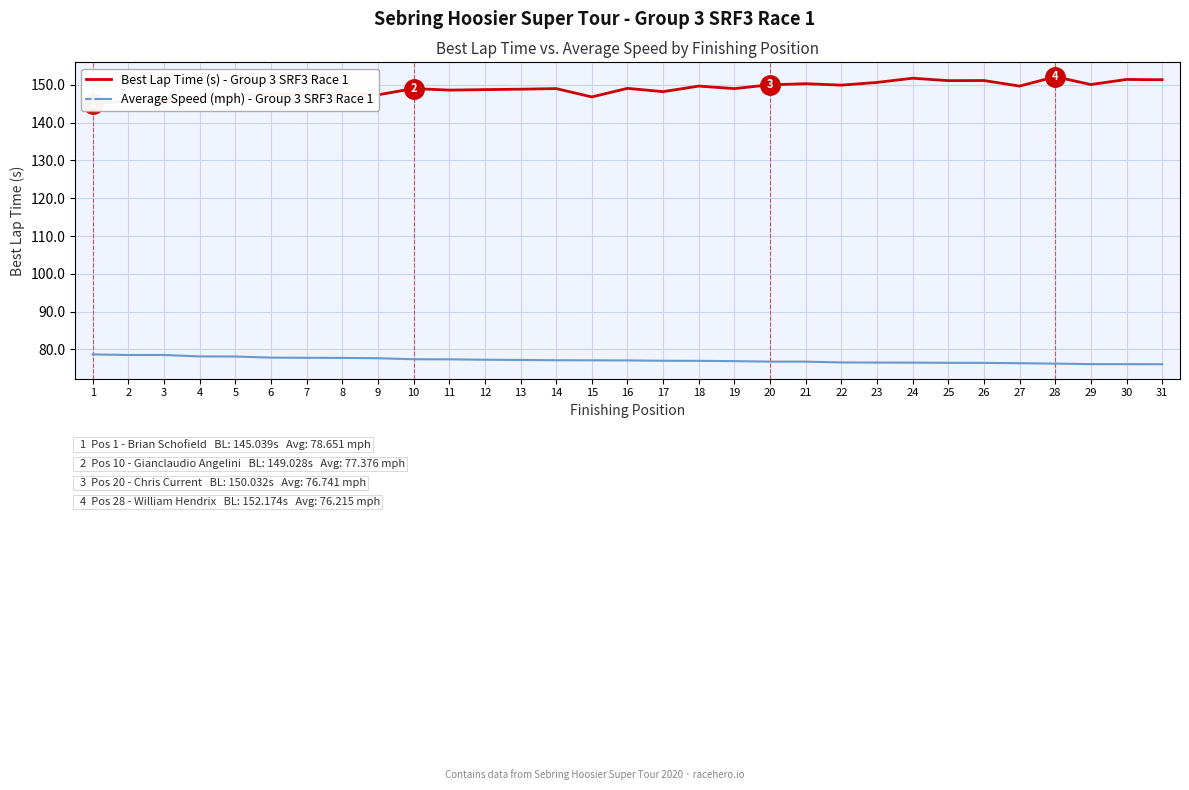

True or false: Best Lap Time (s) - Group 3 SRF3 Race 1 has a value of 240.7 at 3.

False